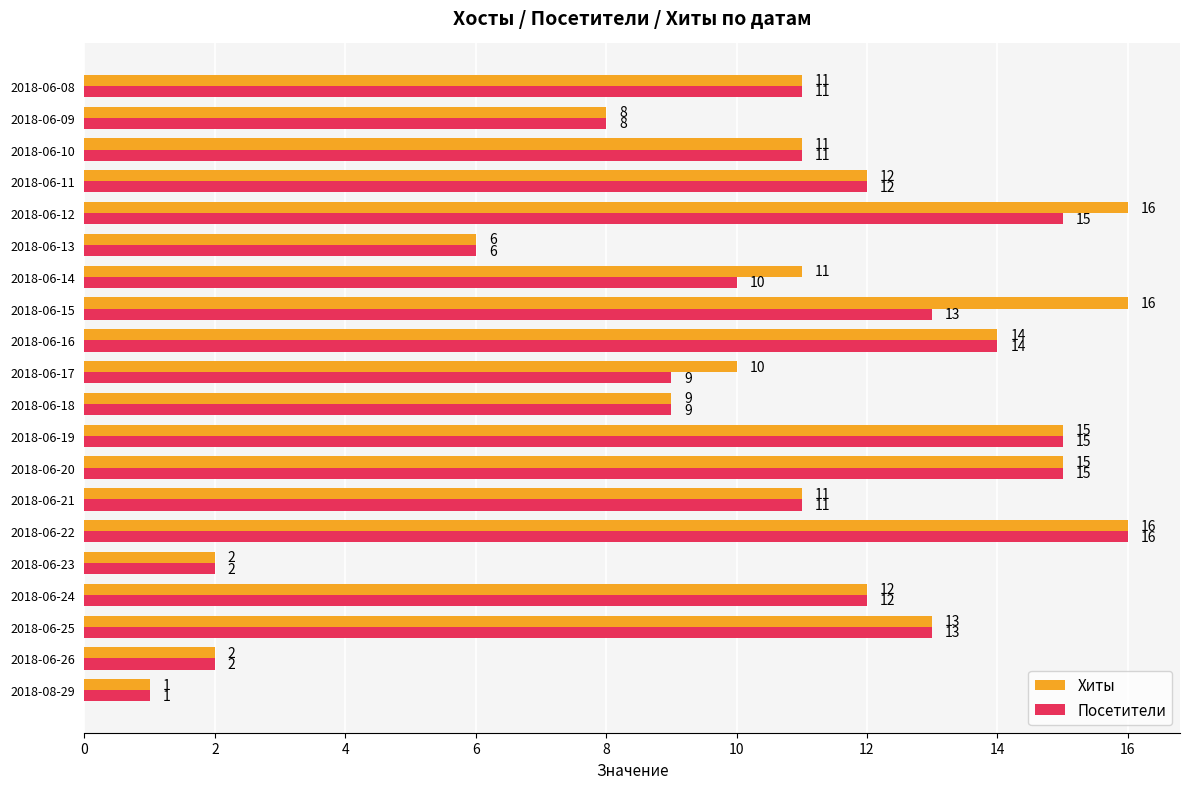

True or false: Хиты has a value of 18 at 2018-06-17.

False